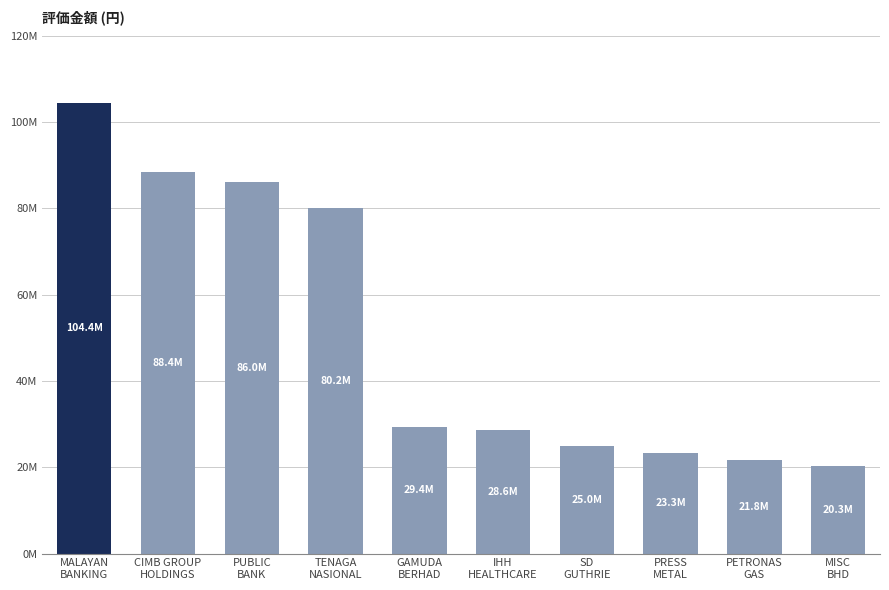

Read the value at TENAGA
NASIONAL, to the nearest 100.

80172700